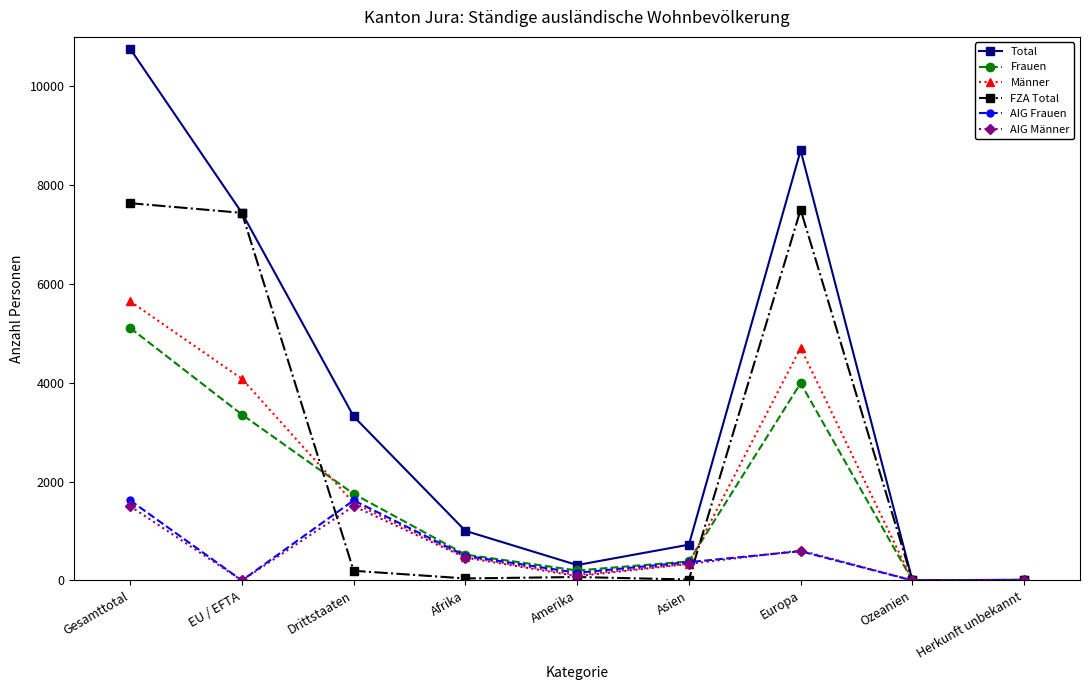

At which label does Frauen first exceed 524?

Gesamttotal